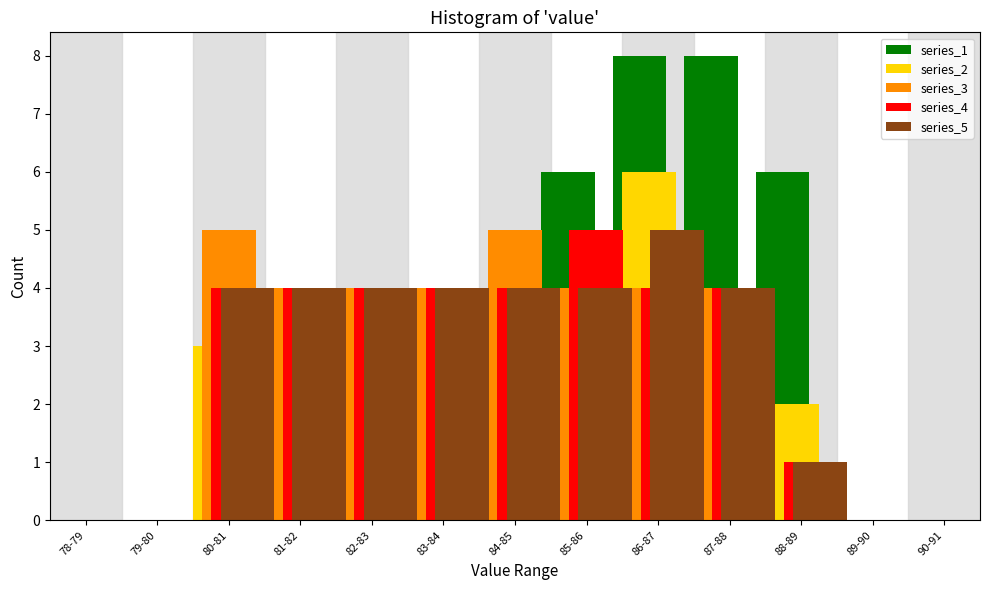

What is the maximum value shown in the chart?

8